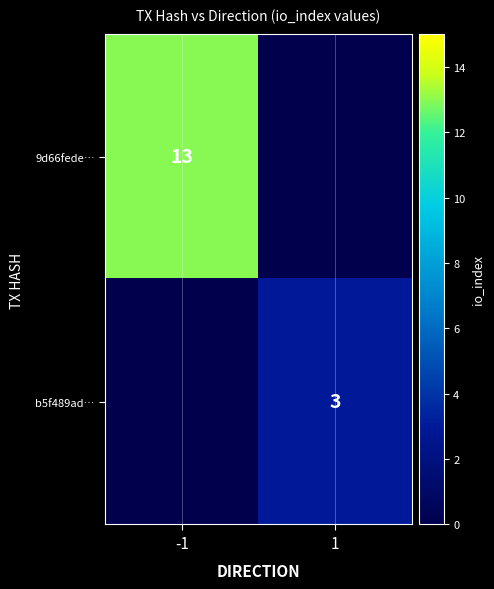

Is it true that b5f489ad… equals 5 at 1?

False